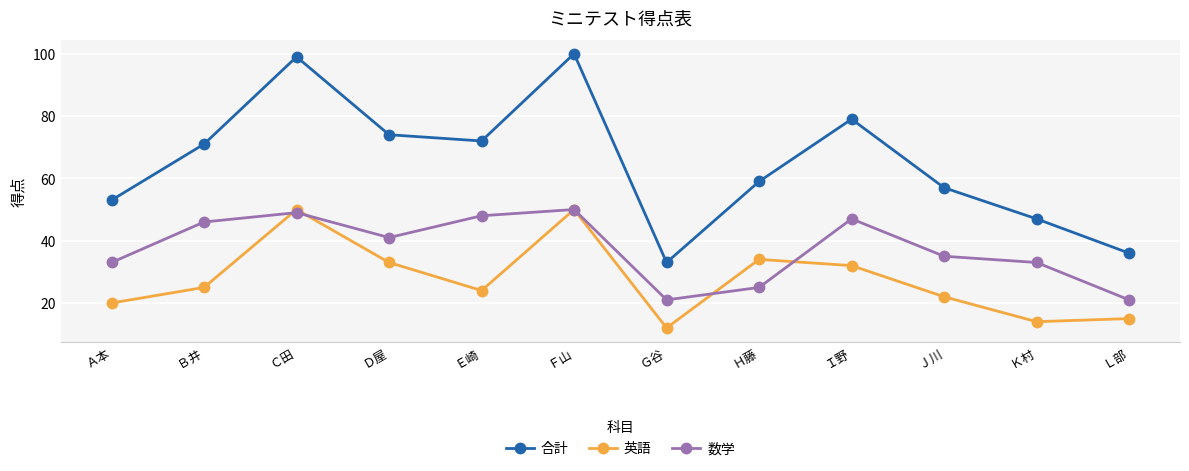

What are all the series names shown in the legend?

合計, 英語, 数学